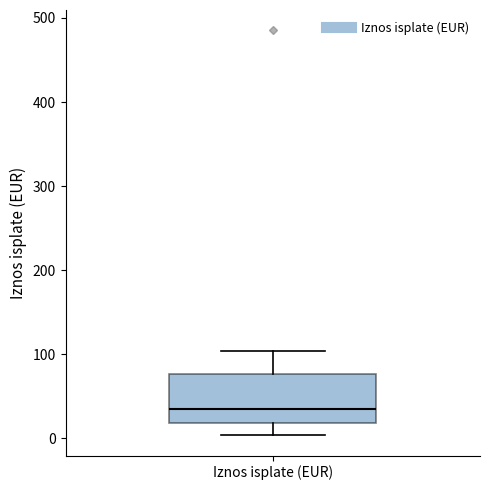

Read this box plot against the y-axis: the position of the median line, the range covered by the box, and the ends of both whiskers. The values are not printed on the chart, so give them approximately, as read against the axis.

median 30, box 20 to 80, whiskers 0 to 100